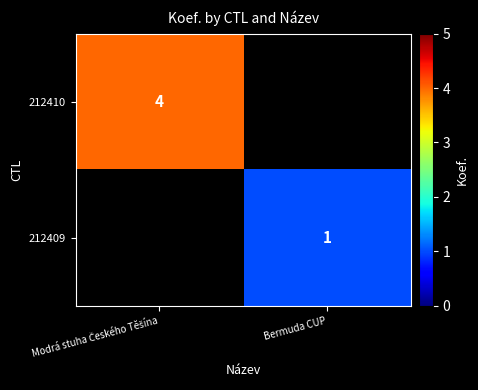

The 212409 series shows 1 at Bermuda CUP. True or false?

True